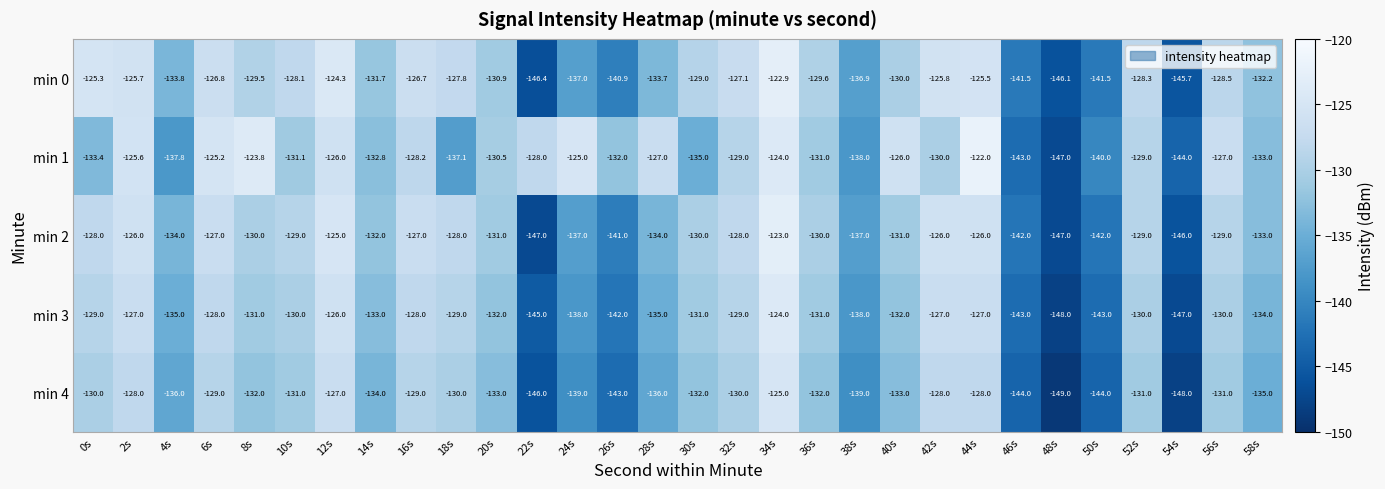

What is the average value of the min 3 series?

-133.4